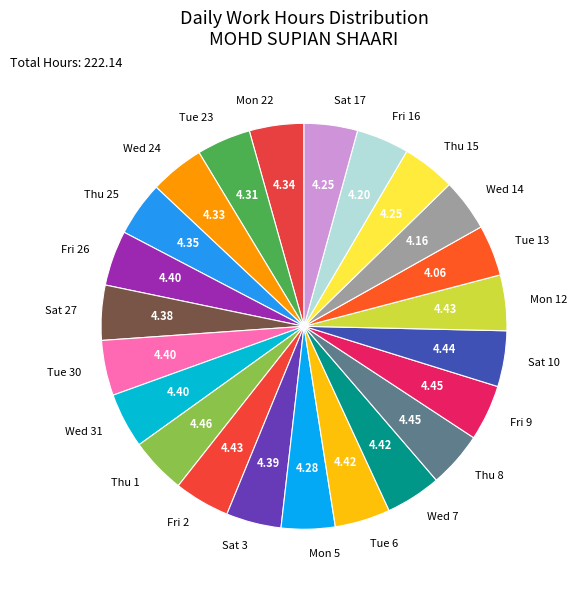

Combined, do Thu 8 and Fri 2 account for over 50%?

No